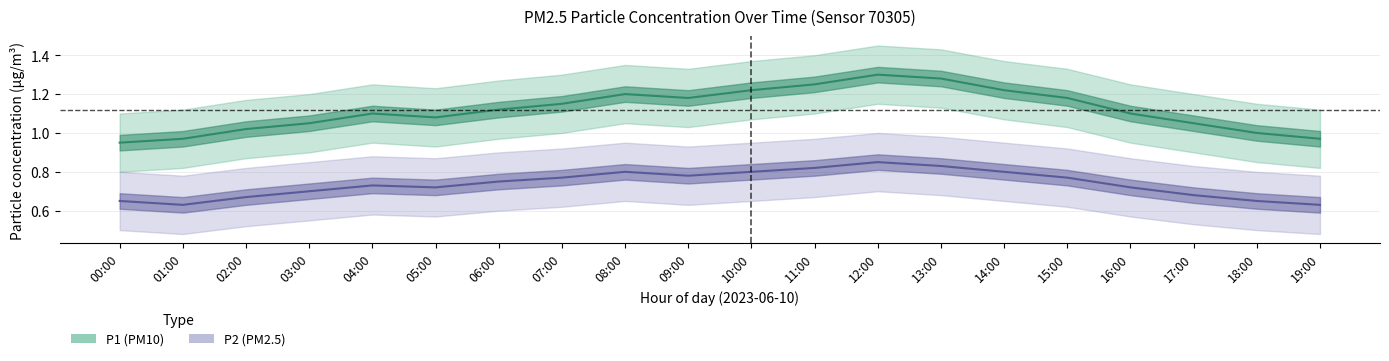

True or false: P1 (PM10) and P2 (PM2.5) intersect in this chart.

False